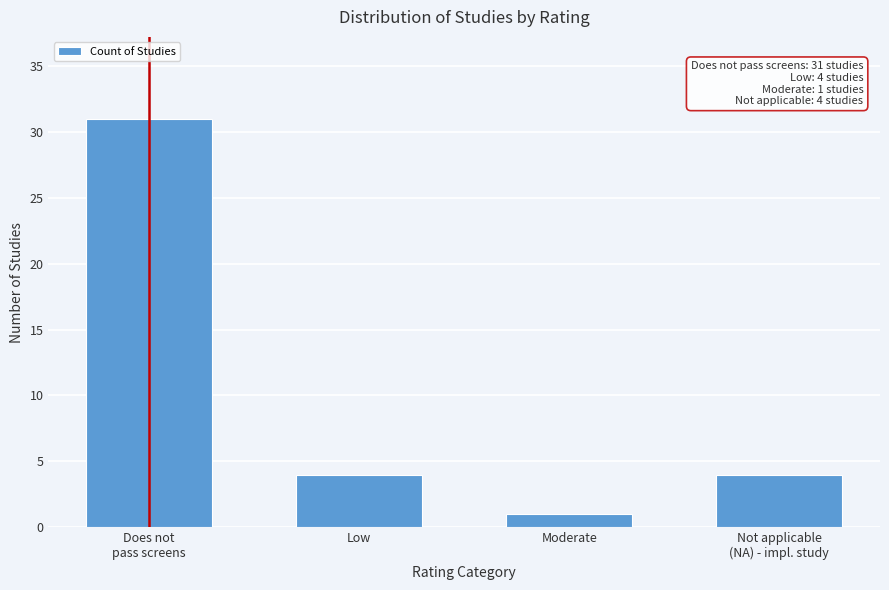

Reading right to left, extract all data points from this chart.

4	1	4	31